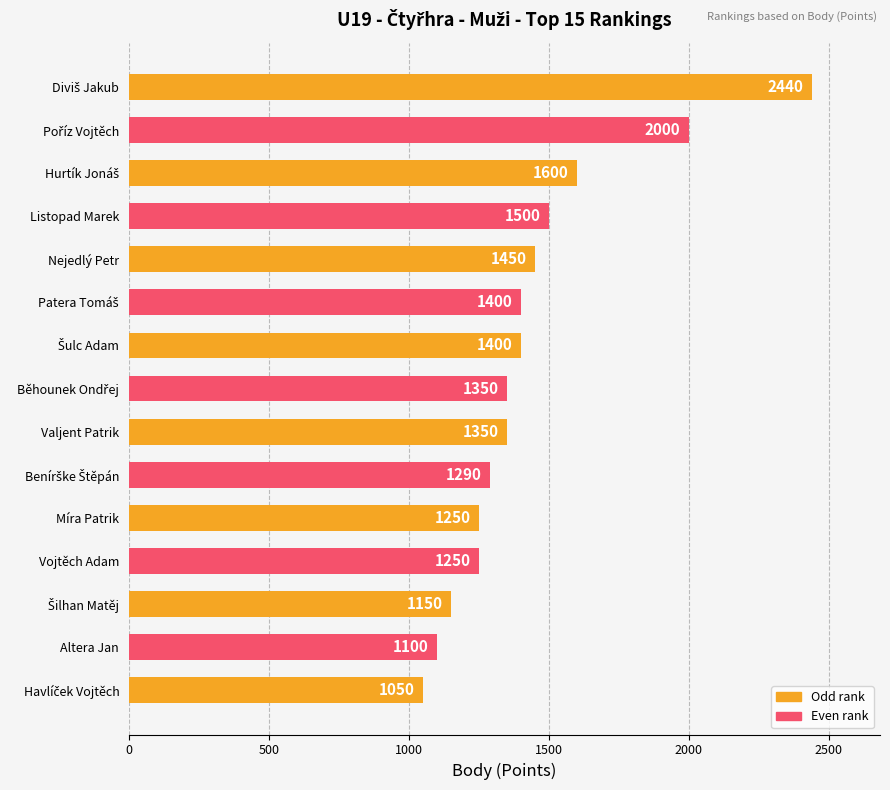

Are the bars horizontal?

Yes